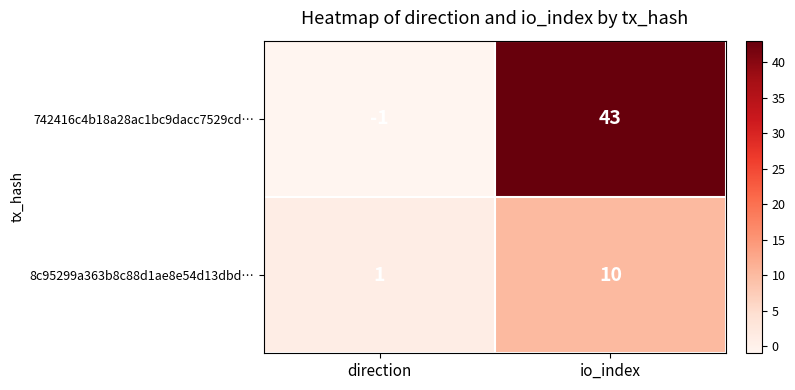

What is the difference between the highest and lowest values at direction?

2